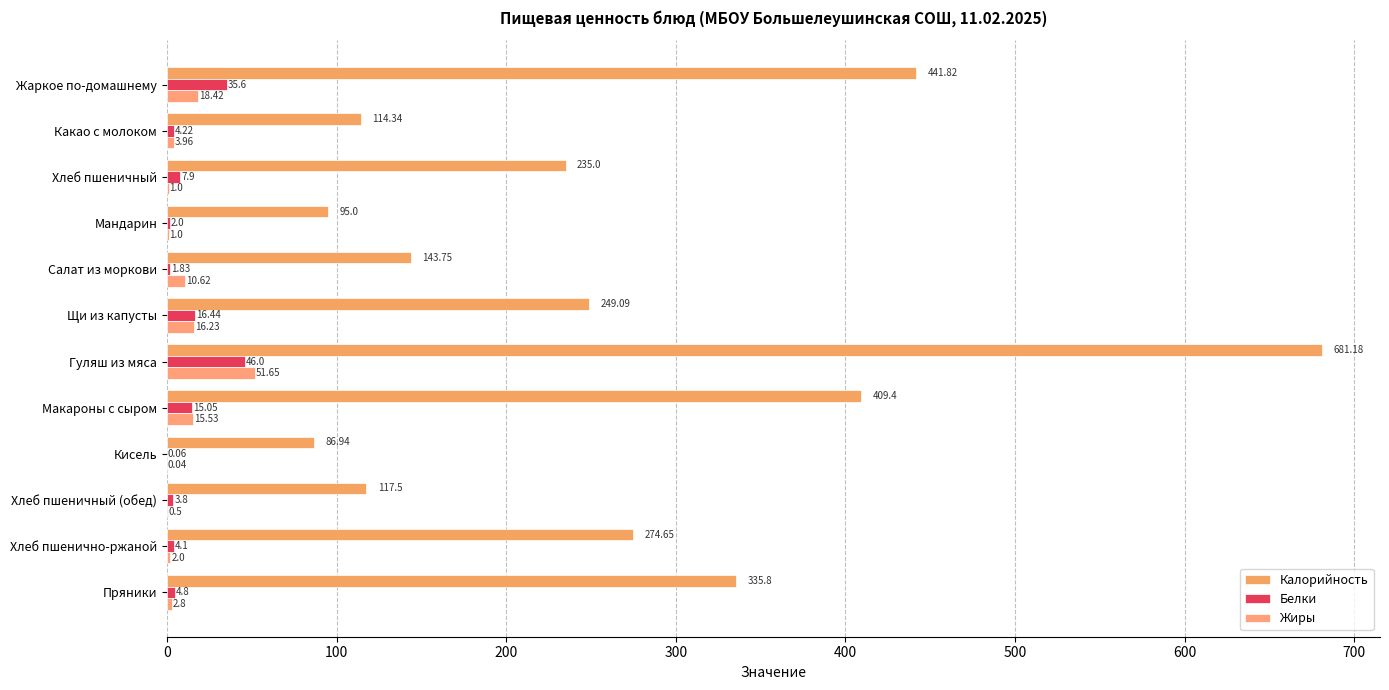

Which series has the largest total across all categories?

Калорийность